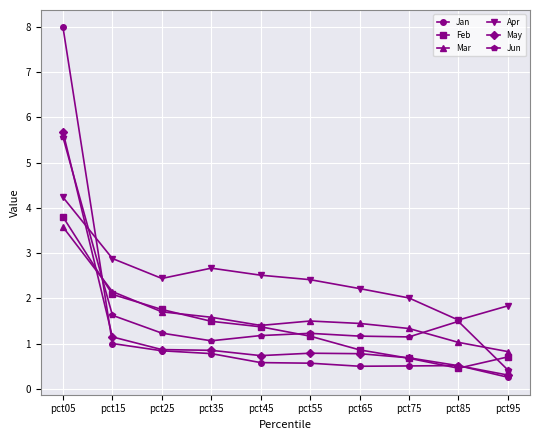

Which series has the largest range (max minus min)?

Jan